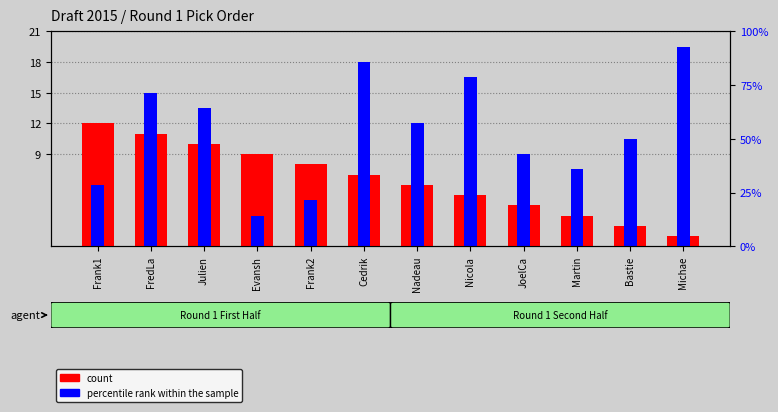

At which label does percentile rank within the sample first exceed 12?

FredLa